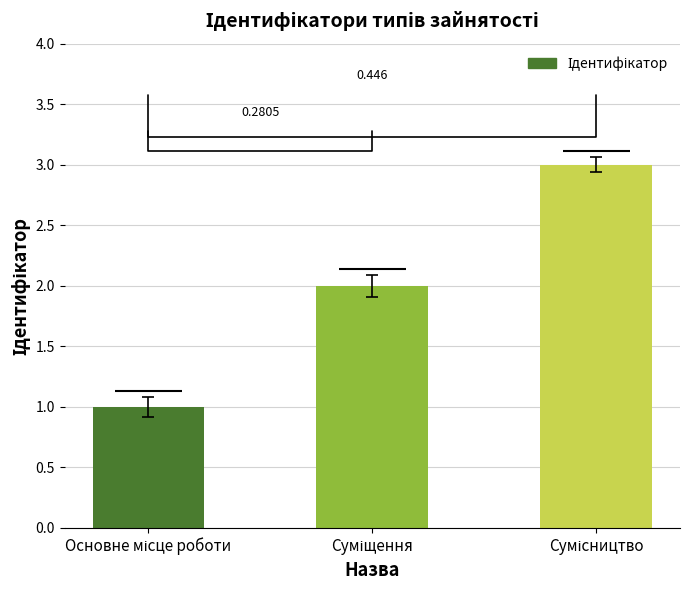

True or false: the data shows 1 at Суміщення.

False